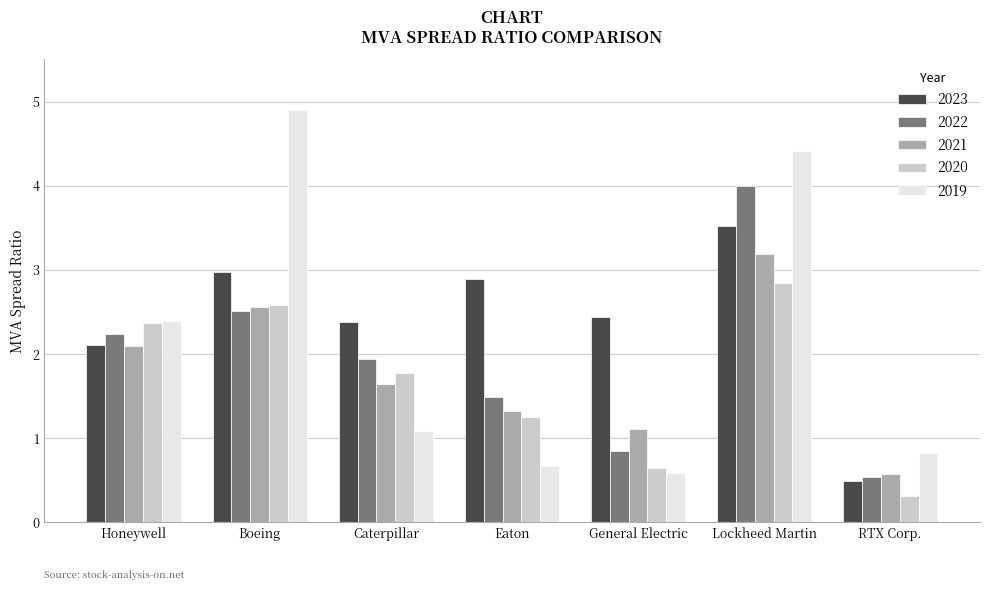

What is the difference between the maximum and minimum values in the 2021 series?

2.6